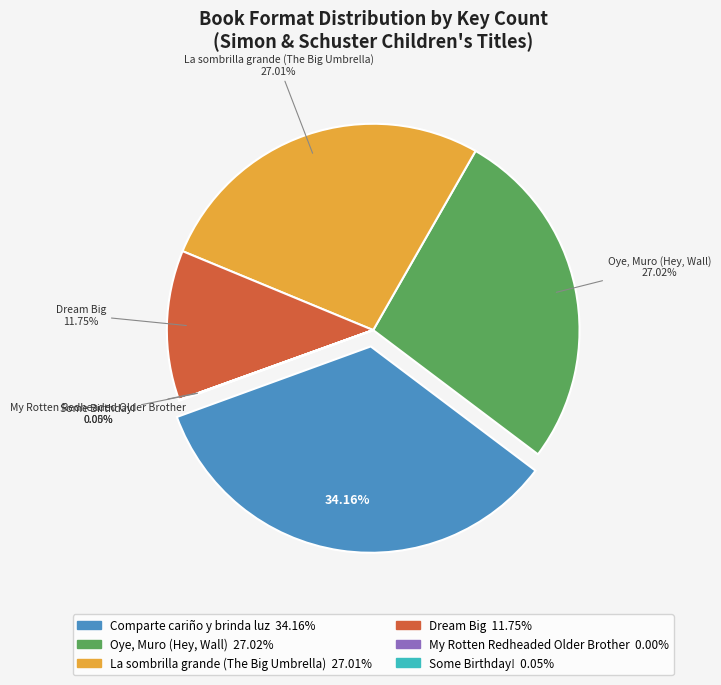

Is the sum of Oye, Muro (Hey, Wall) and Some Birthday! greater than half?

No